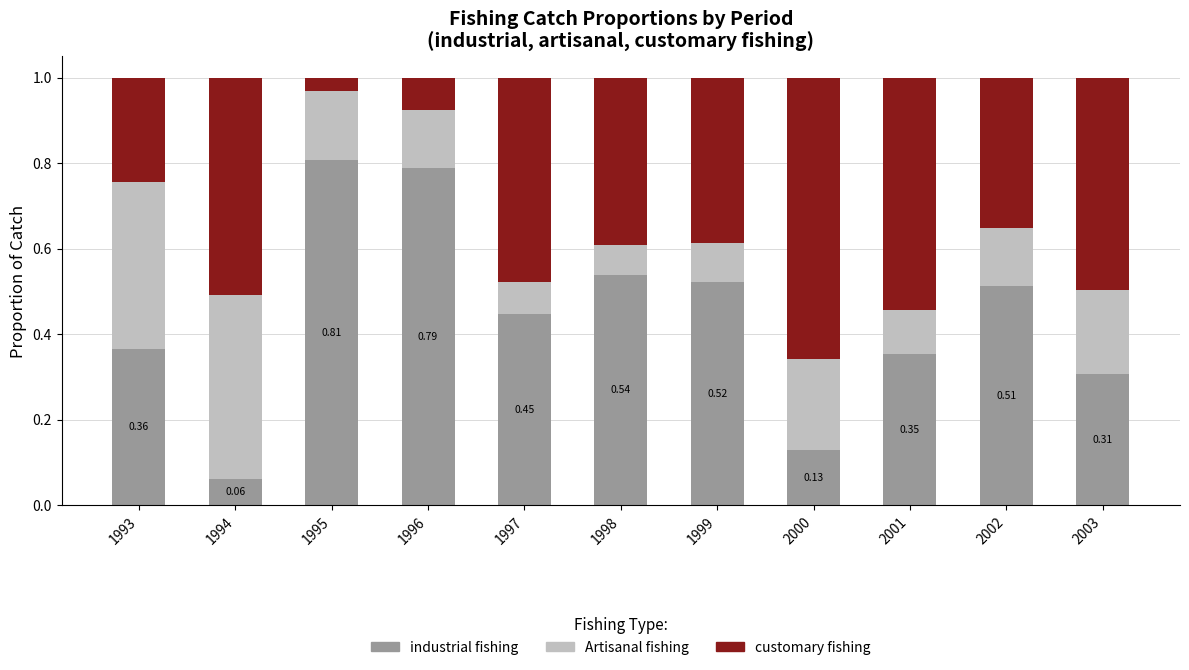

What is the total value across all series at 1994?

1.0